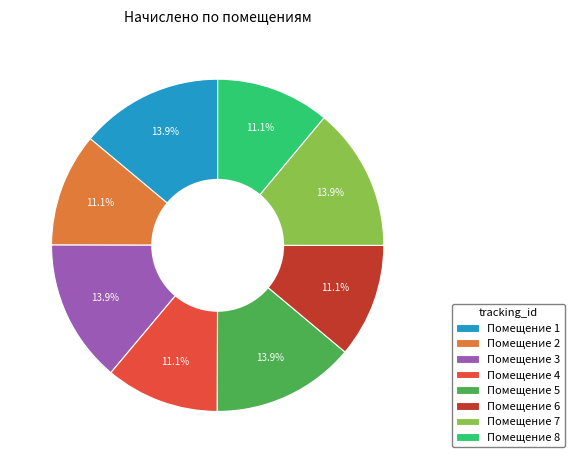

Is the sum of Помещение 5 and Помещение 3 greater than half?

No